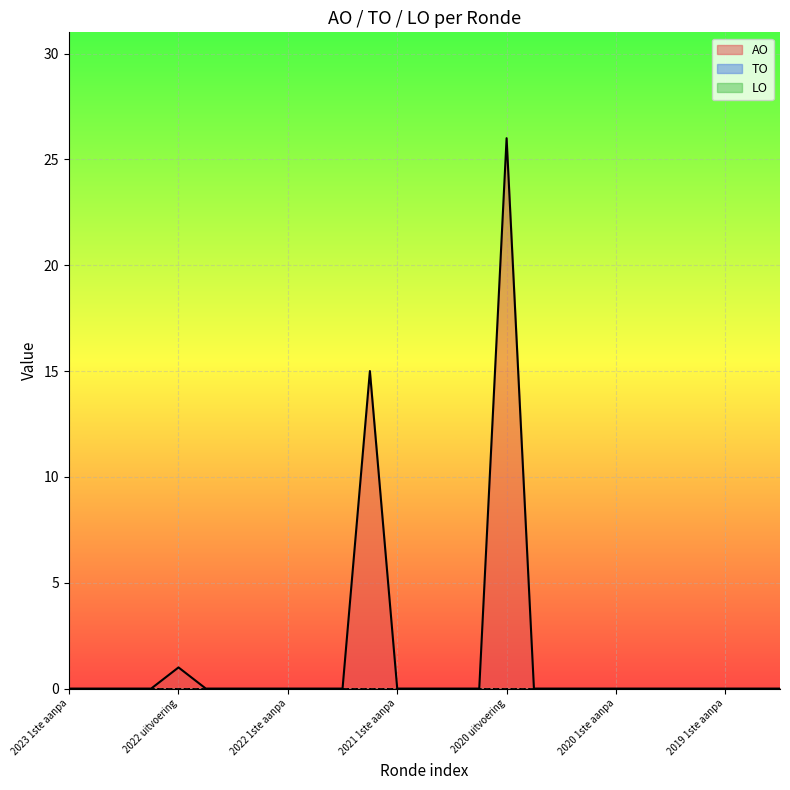

Which has a higher value, 2022 1ste aanpassing ontwerp or 2023 1ste aanpassing goedgekeurd?

2022 1ste aanpassing ontwerp